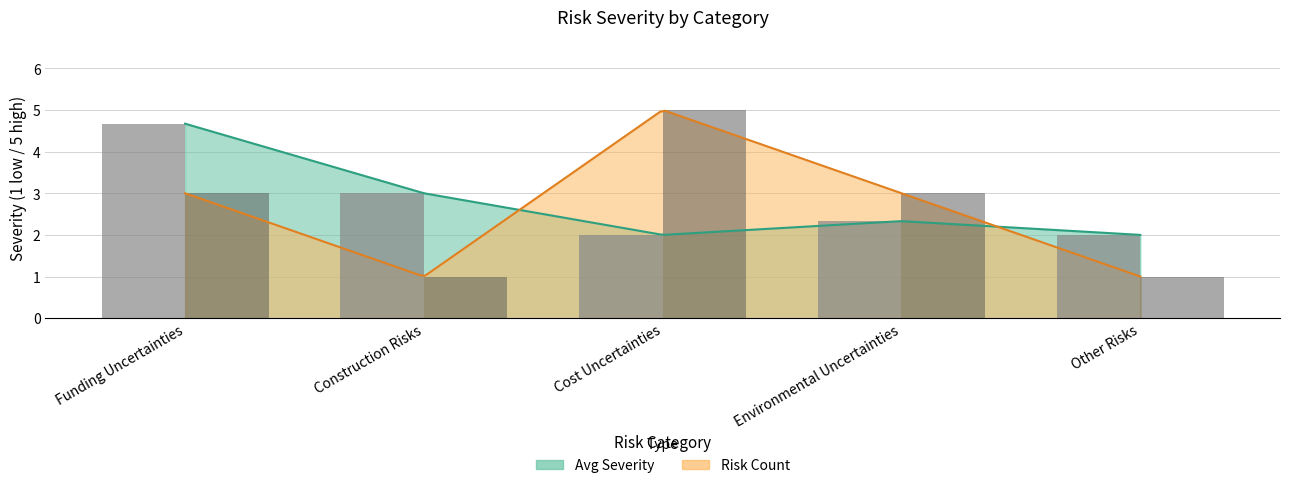

Where is Severity (bar) nearest to the value 3?

Construction Risks